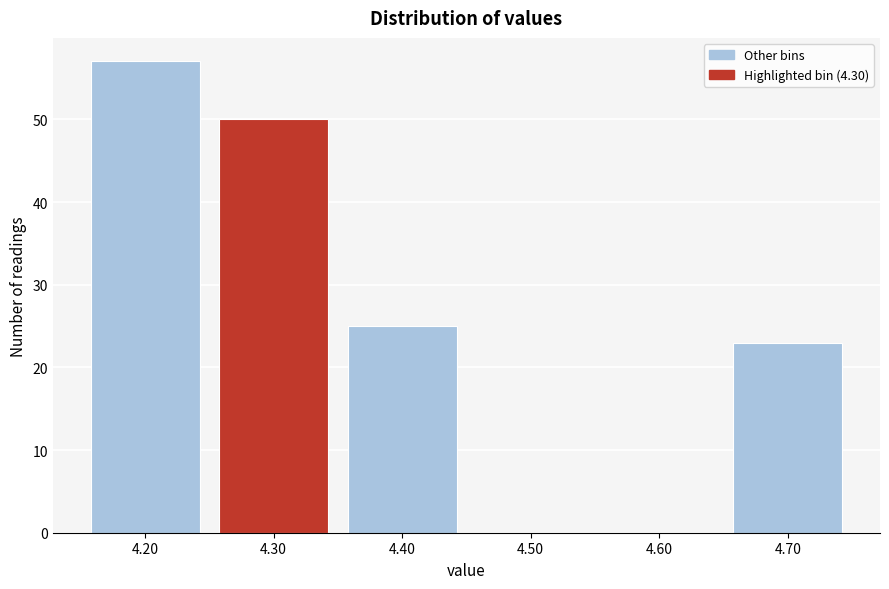

How tall is the bar that spans 4.25 to 4.35 on the x-axis? The values are not printed on the chart, so give them approximately, as read against the axis.

50